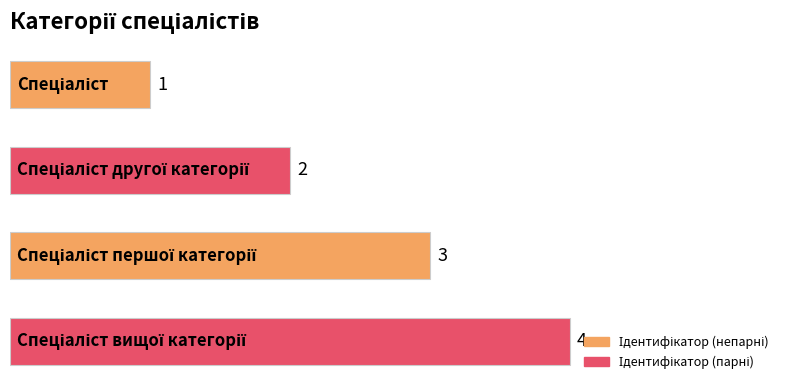

What is the maximum value shown in the chart?

4